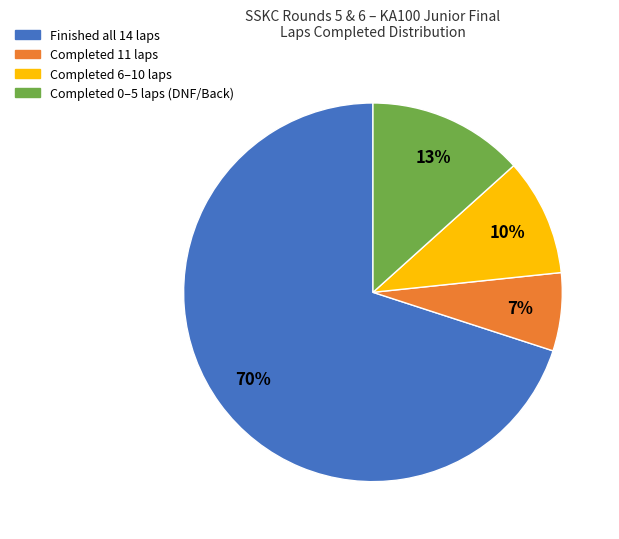

To the nearest percent, what is the difference between the largest and smallest slice percentages?

63%